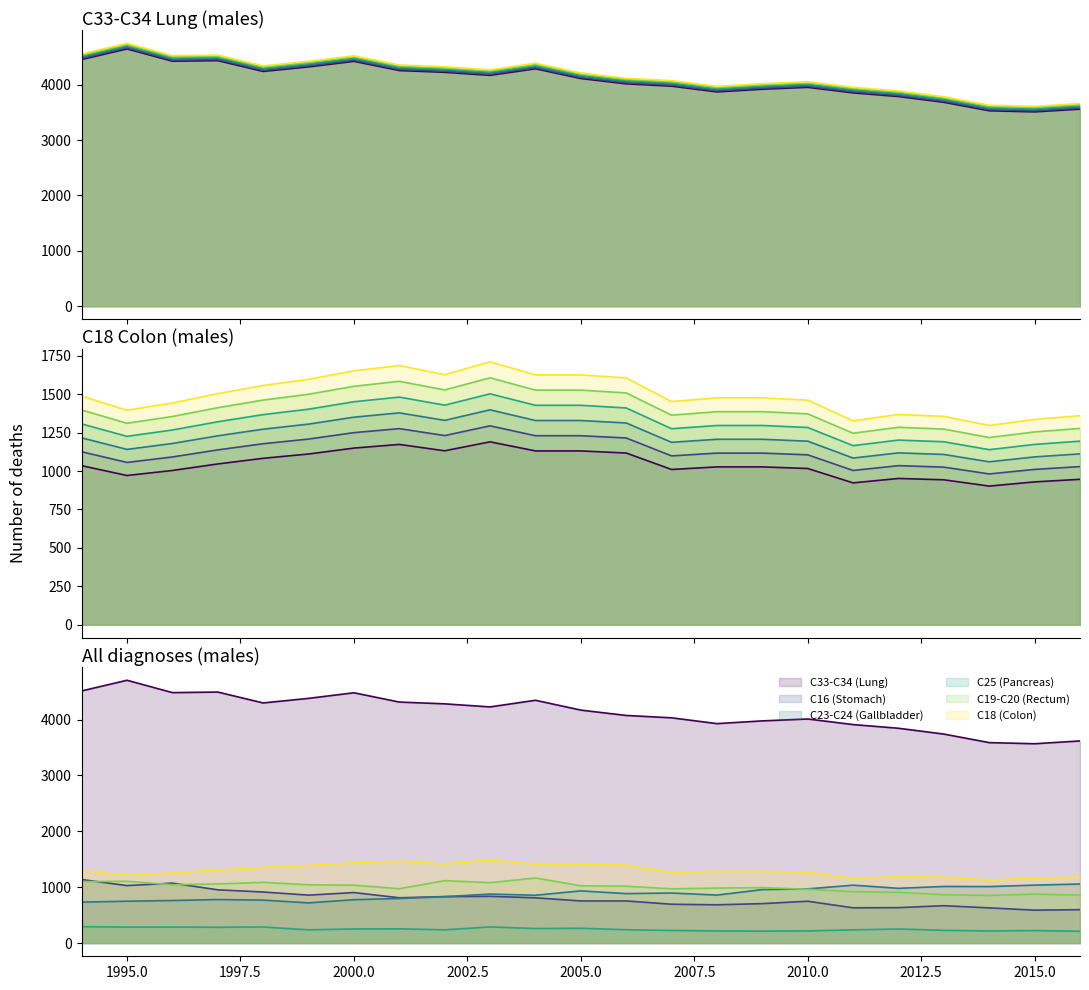

Which series has the largest range (max minus min)?

C33-C34 (Lung)